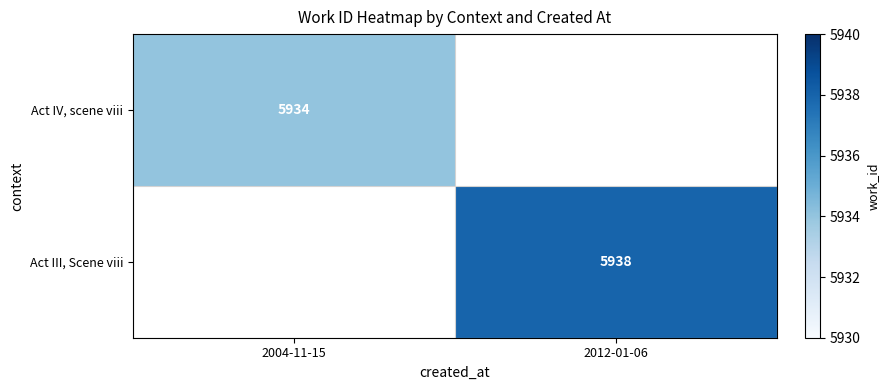

The value of Act IV, scene viii at 2004-11-15 is 5934. True or false?

True